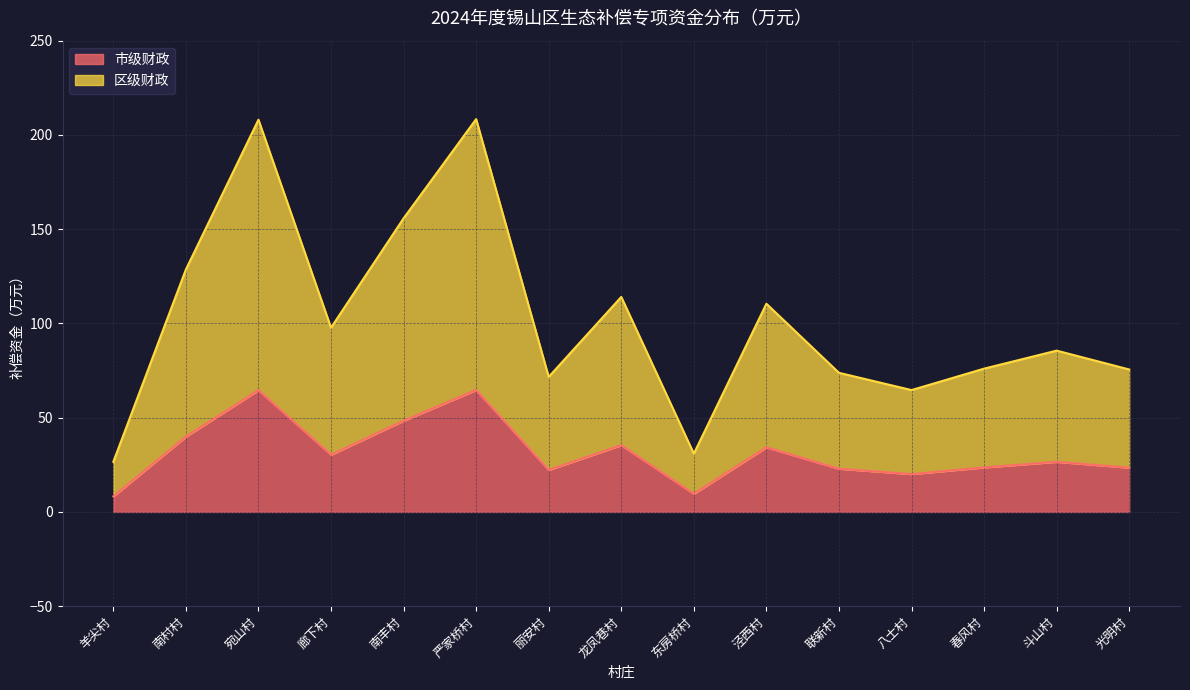

In 区级财政, how many points are higher than both neighbors (excluding endpoints)?

5